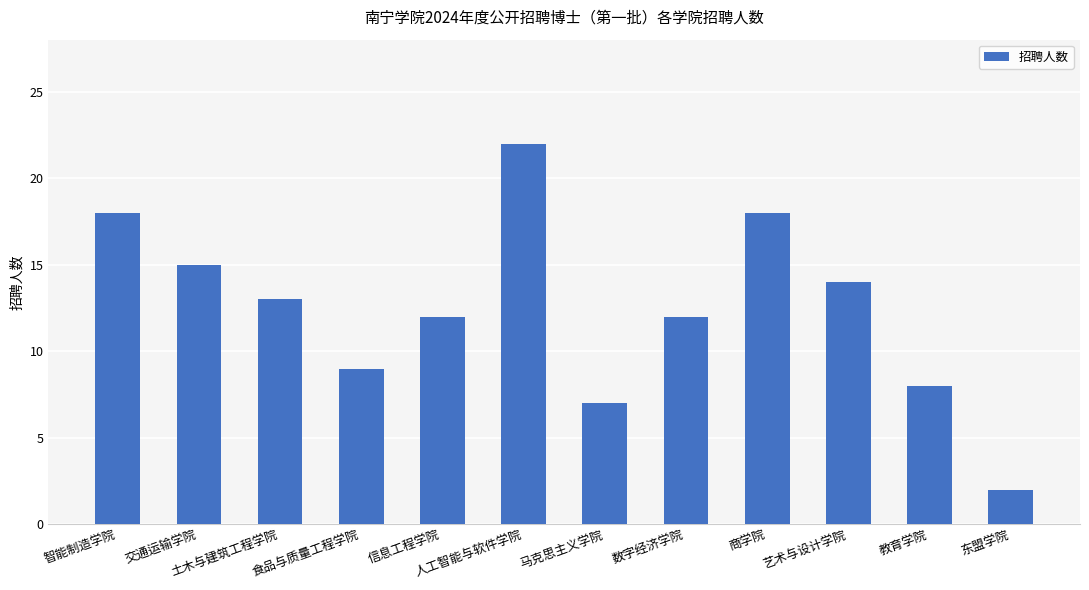

How many distinct data groups are displayed?

1